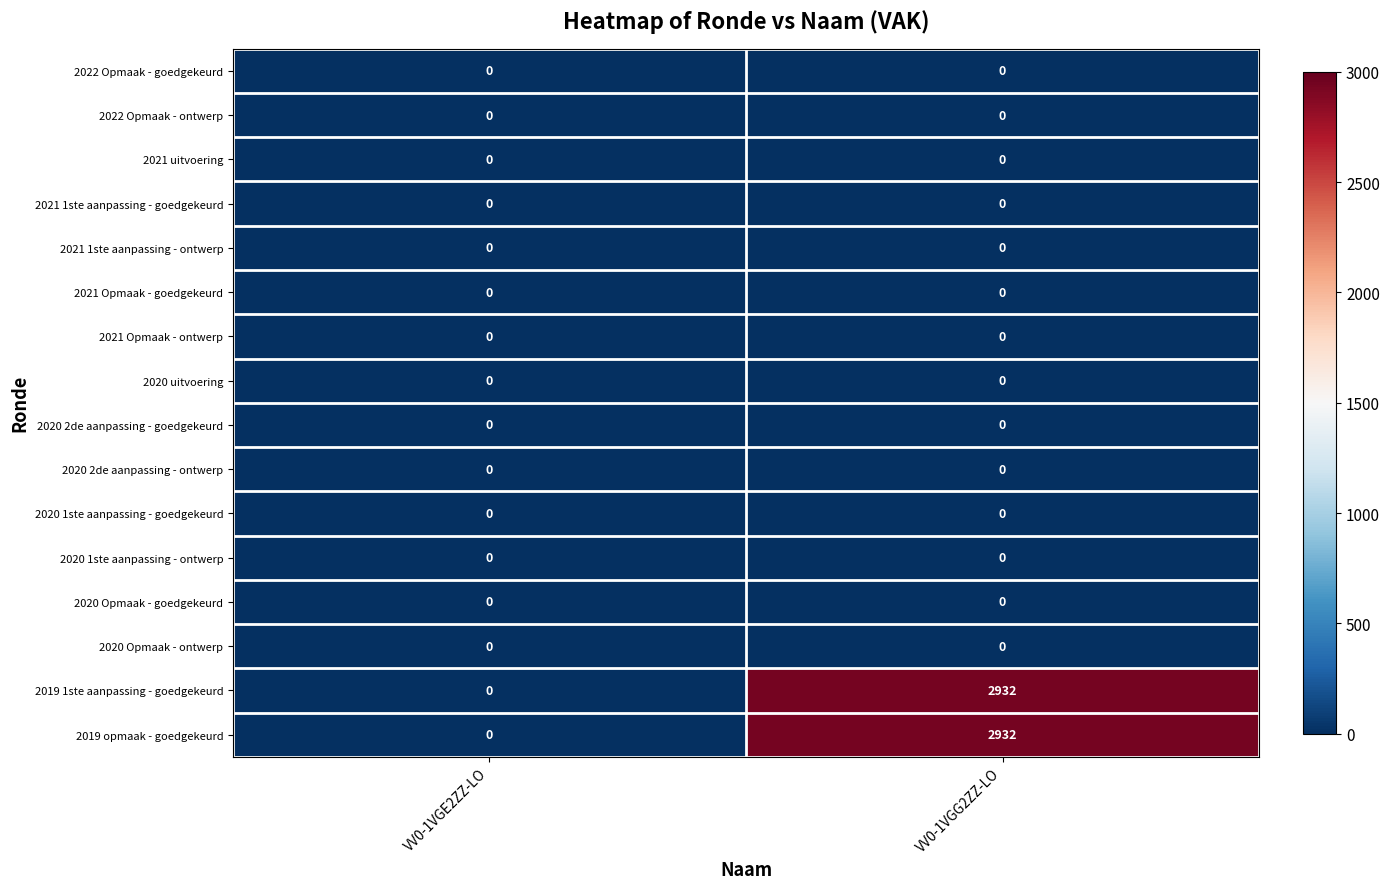

Is it true that 2021 Opmaak - ontwerp equals 0 at VV0-1VGE2ZZ-LO?

True